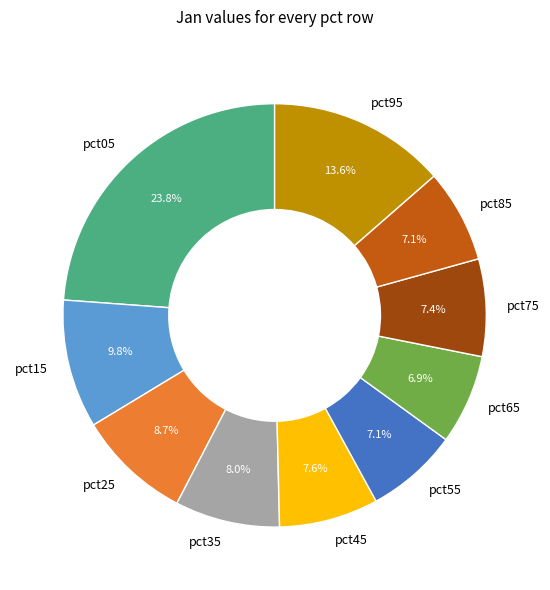

Is there any slice that represents more than half of the pie?

No